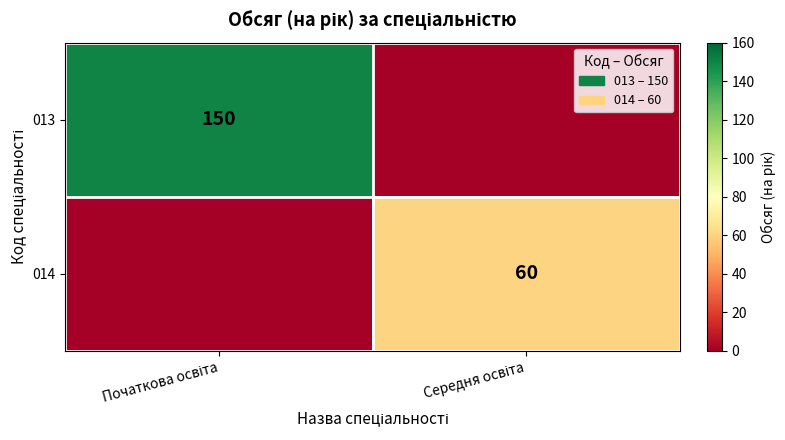

Which category has the lowest value in the 013 series?

Середня освіта